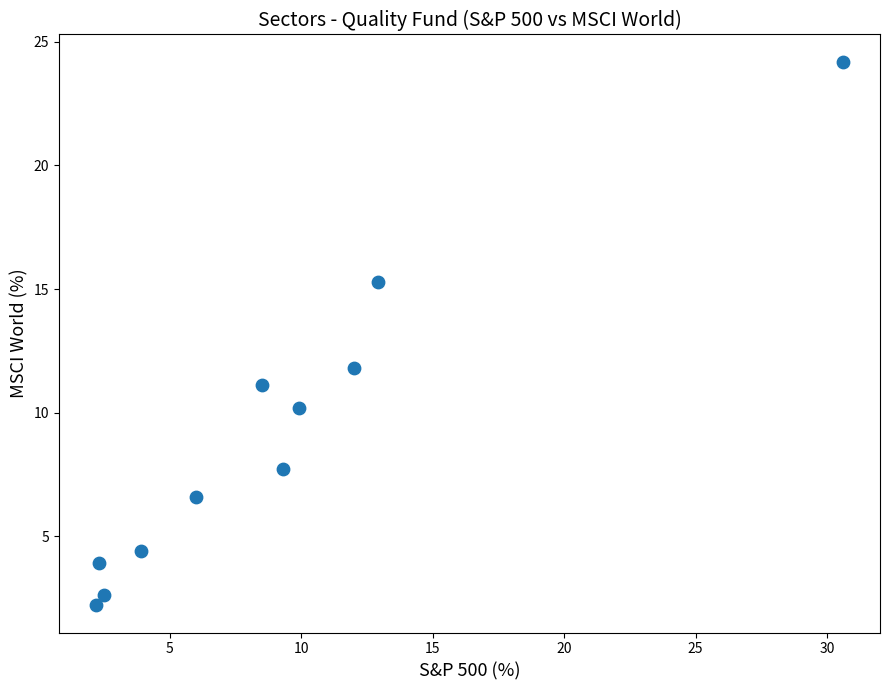

What Y value in the scatter plot is closest to 13?

11.8